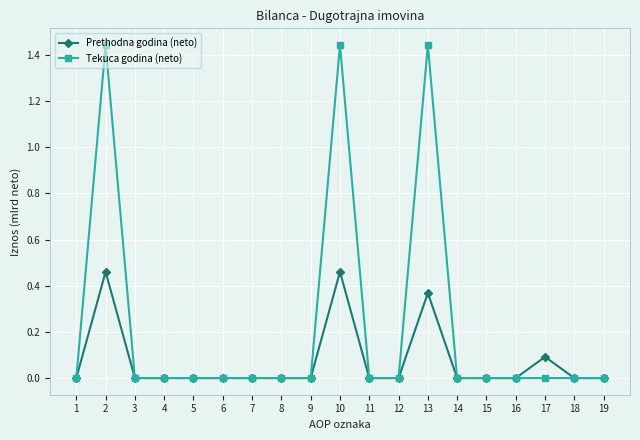

True or false: Prethodna godina (neto) has more than 0 points higher than both neighbors.

True